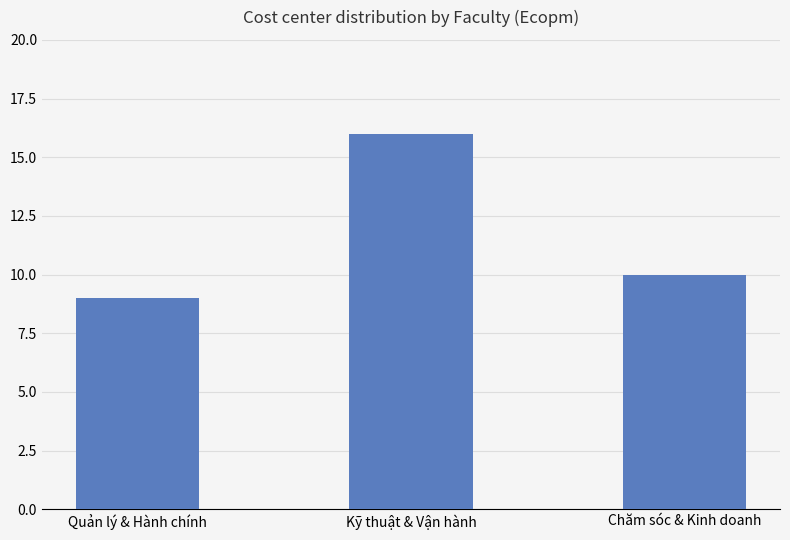

At which category does the chart reach its peak across all series?

Kỹ thuật & Vận hành